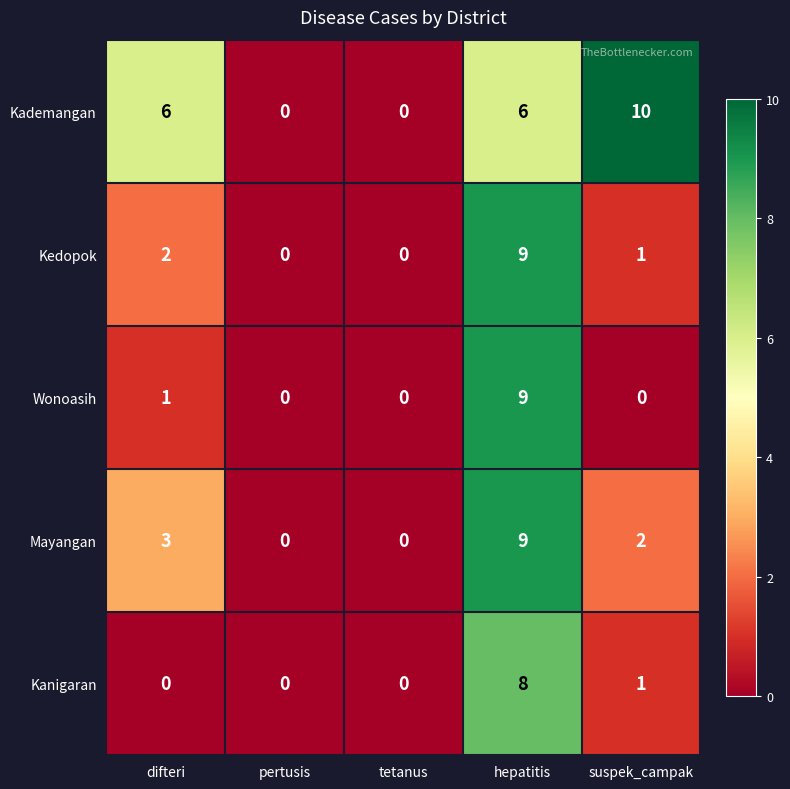

At difteri, list the series in order from smallest to largest.

Kanigaran, Wonoasih, Kedopok, Mayangan, Kademangan